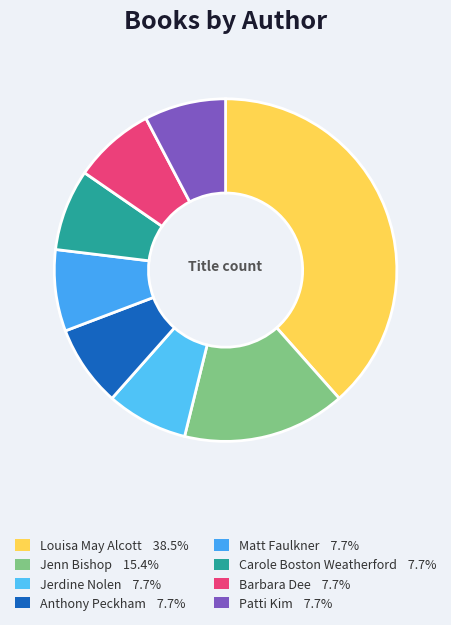

How many segments does this pie chart have?

8